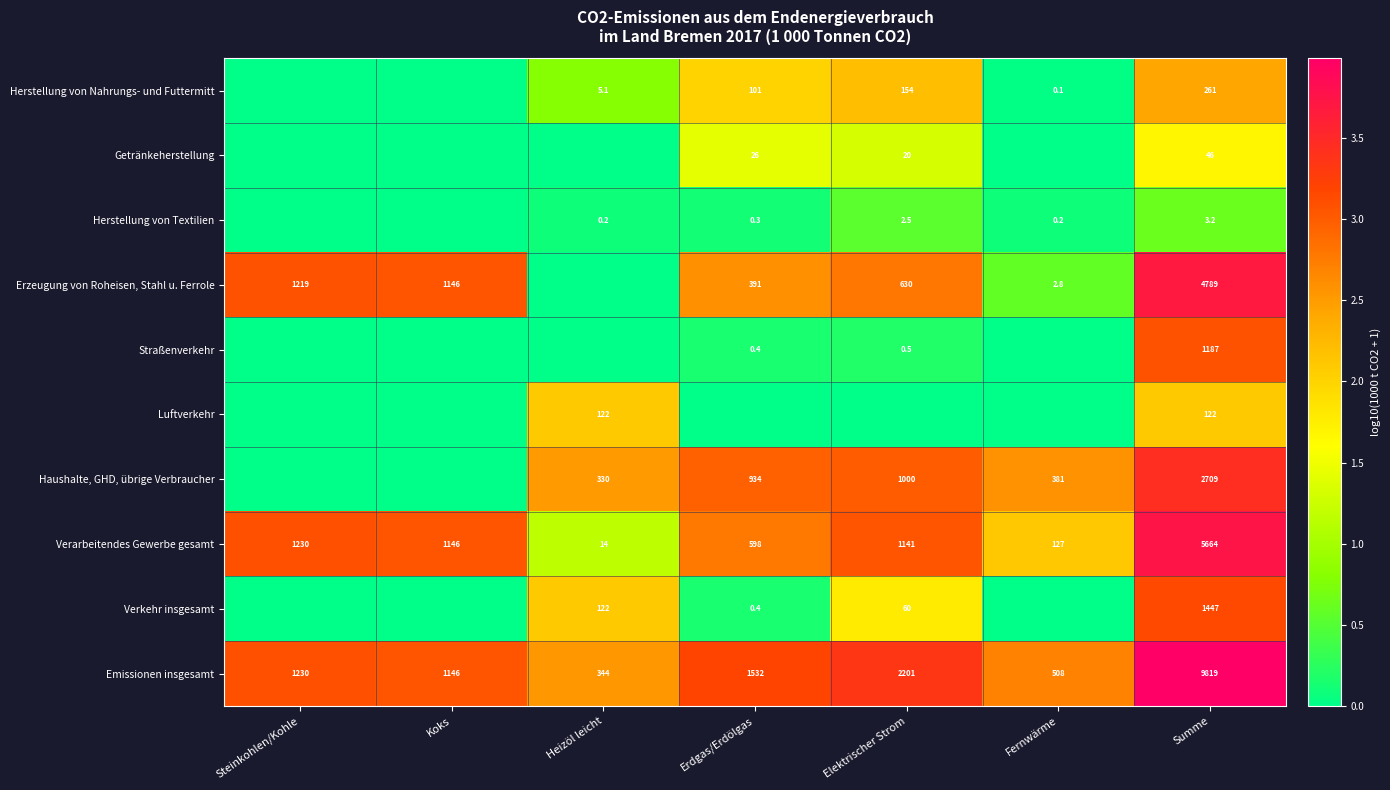

The value of Erzeugung von Roheisen, Stahl u. Ferrole at Steinkohlen/Kohle is 604.3. True or false?

False